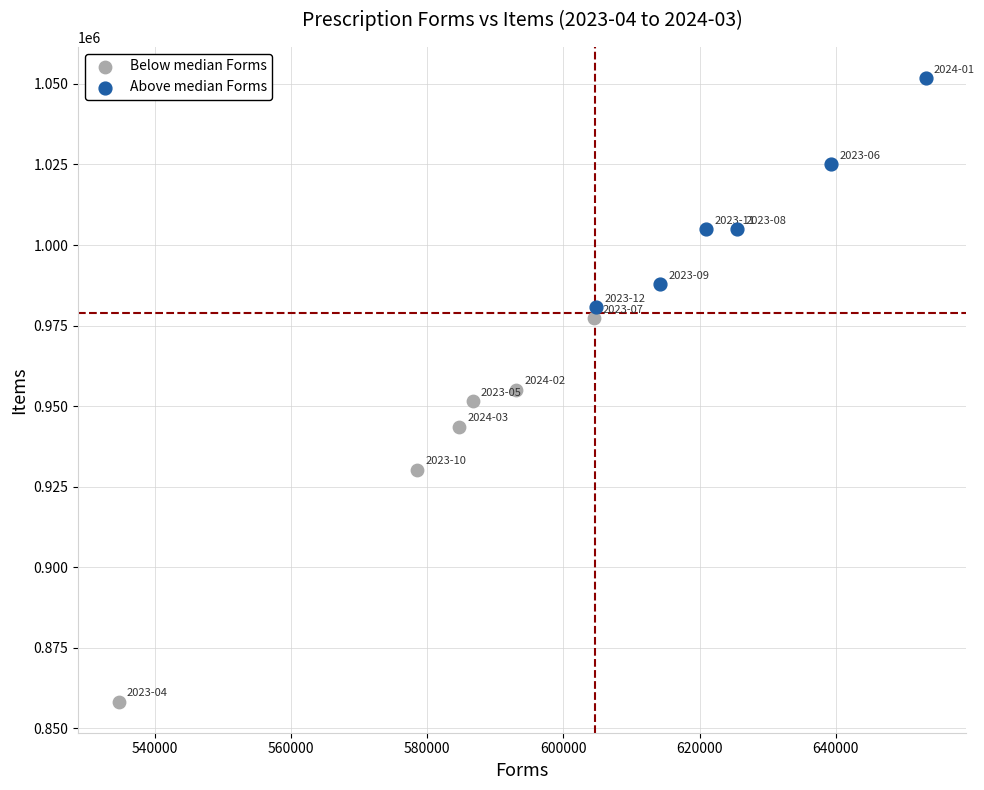

Which series reaches the minimum Y coordinate?

Below median Forms